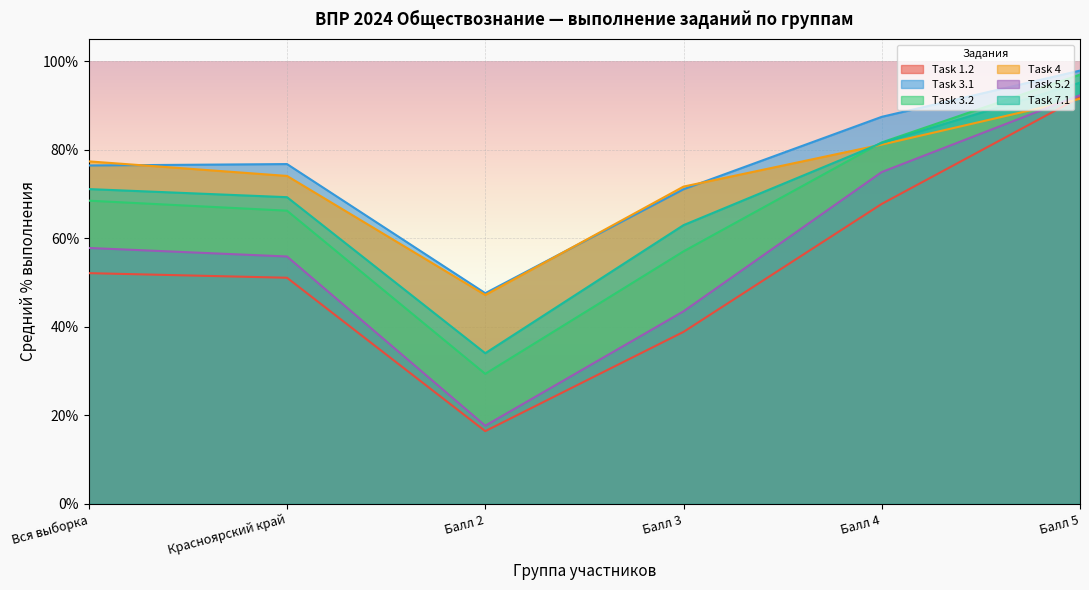

Which category has the highest value across all series?

Балл 5